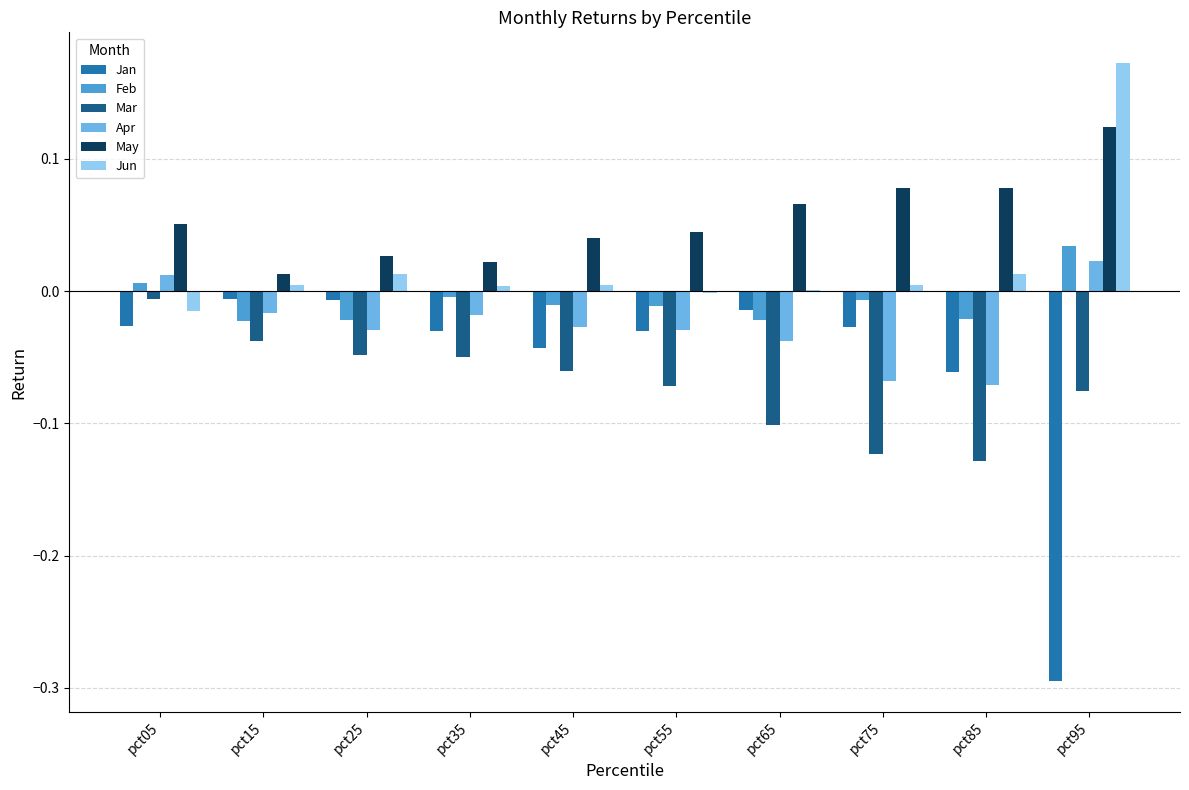

Between pct55 and pct95, which series saw the biggest shift?

Jan